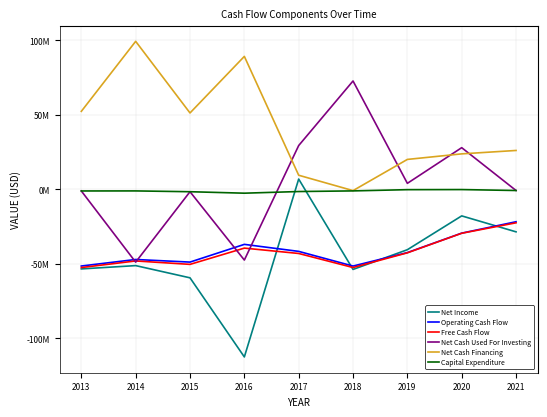

At 2018, list the series in order from smallest to largest.

Net Income, Free Cash Flow, Operating Cash Flow, Capital Expenditure, Net Cash Financing, Net Cash Used For Investing